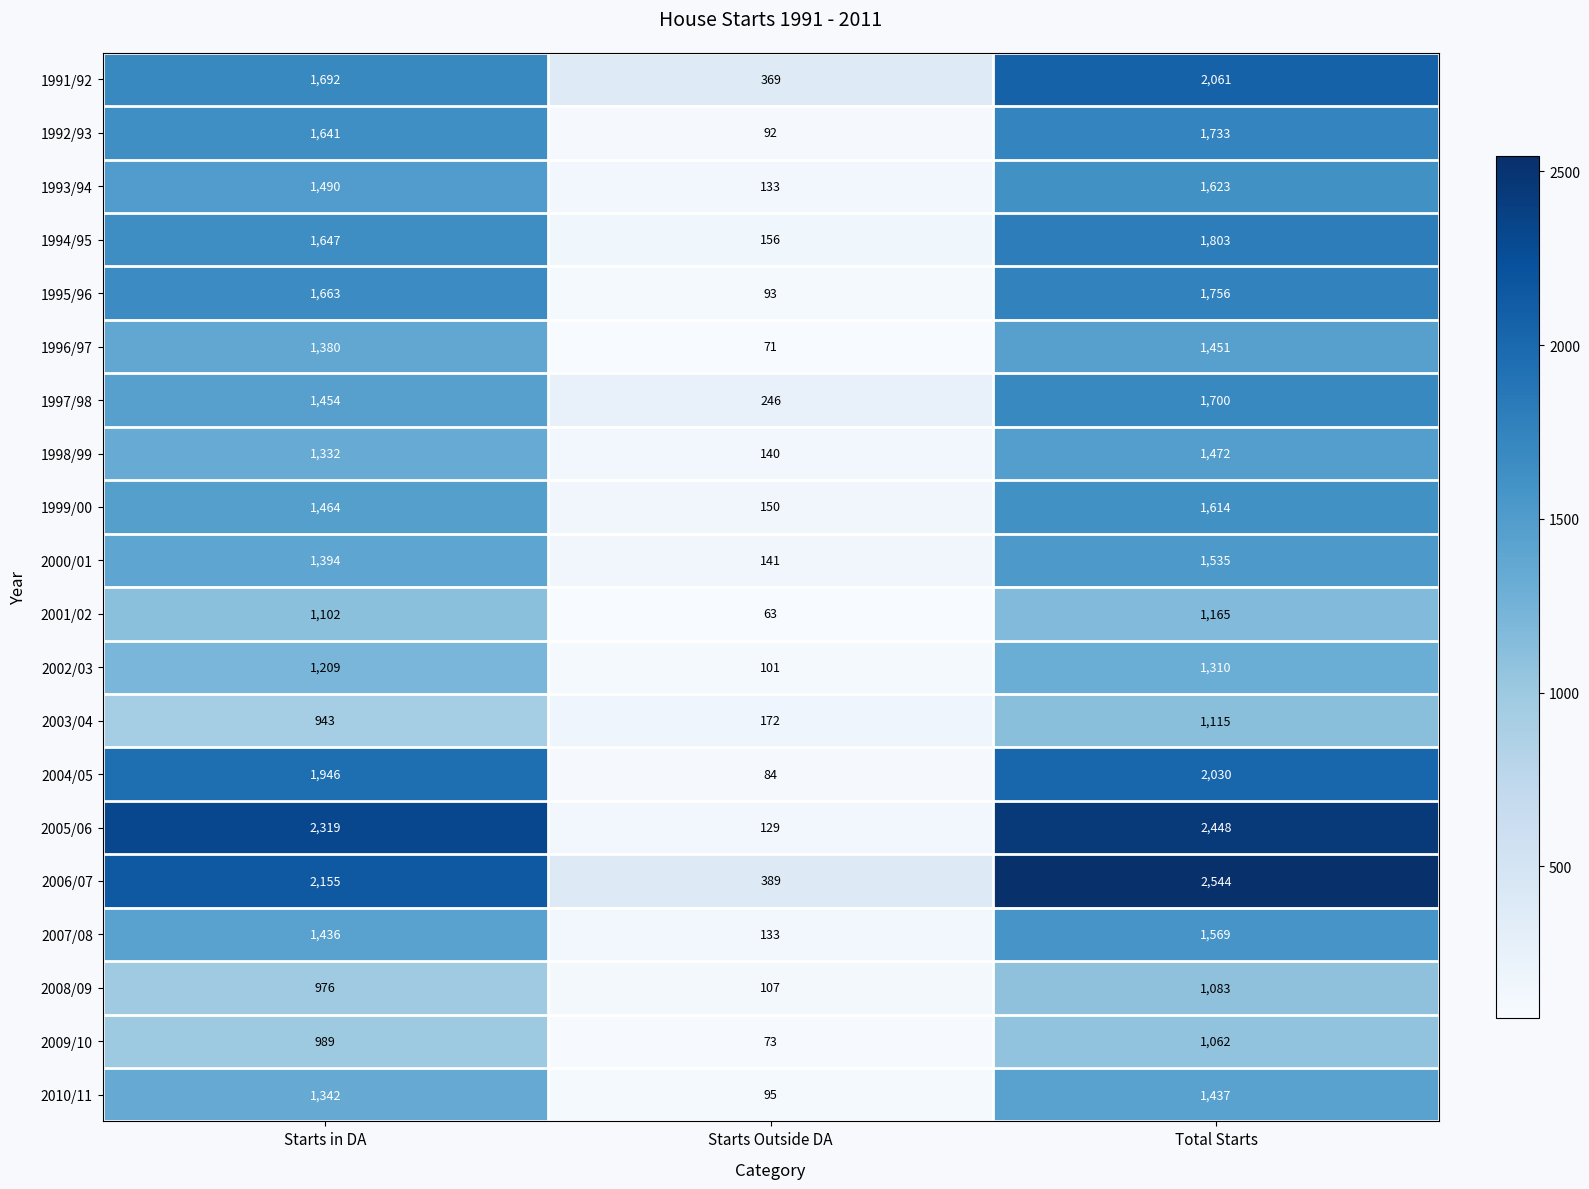

What is the smallest value displayed?

63